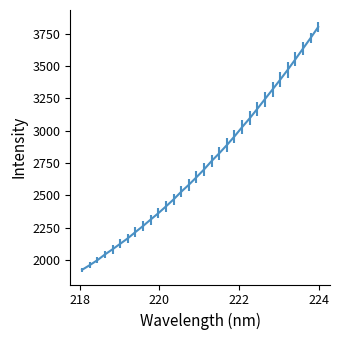

What is the smallest value displayed?

1925.3